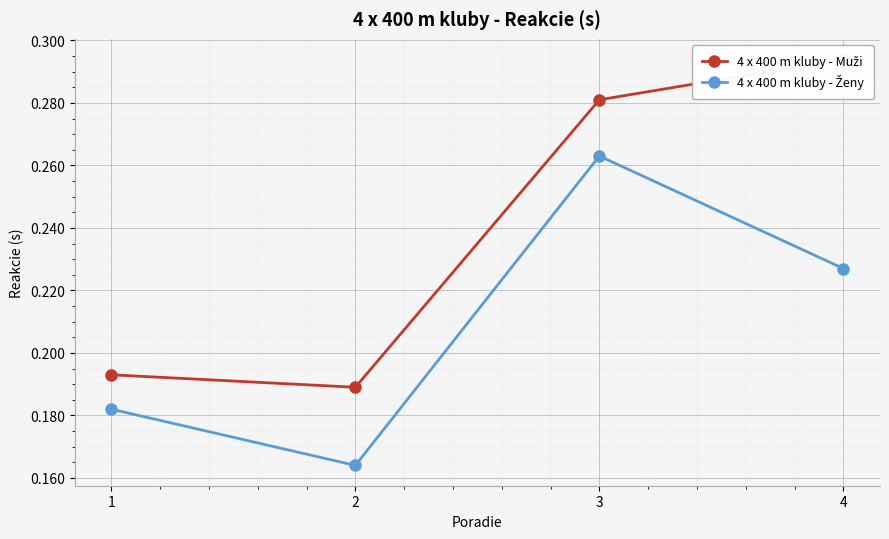

In 4 x 400 m kluby - Ženy, how many points are lower than both neighbors (excluding endpoints)?

1